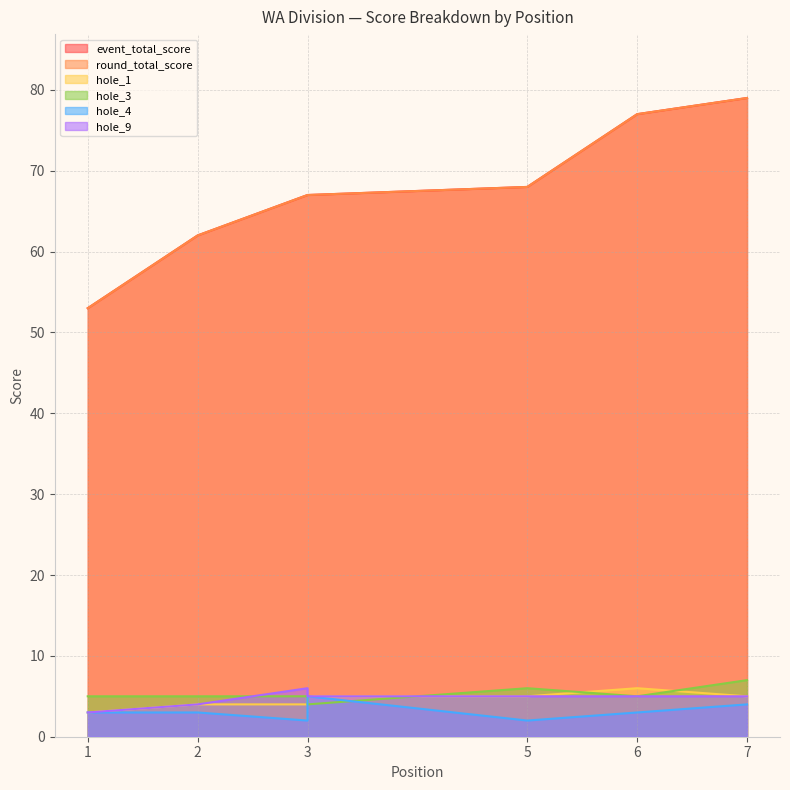

True or false: round_total_score and hole_4 intersect in this chart.

False